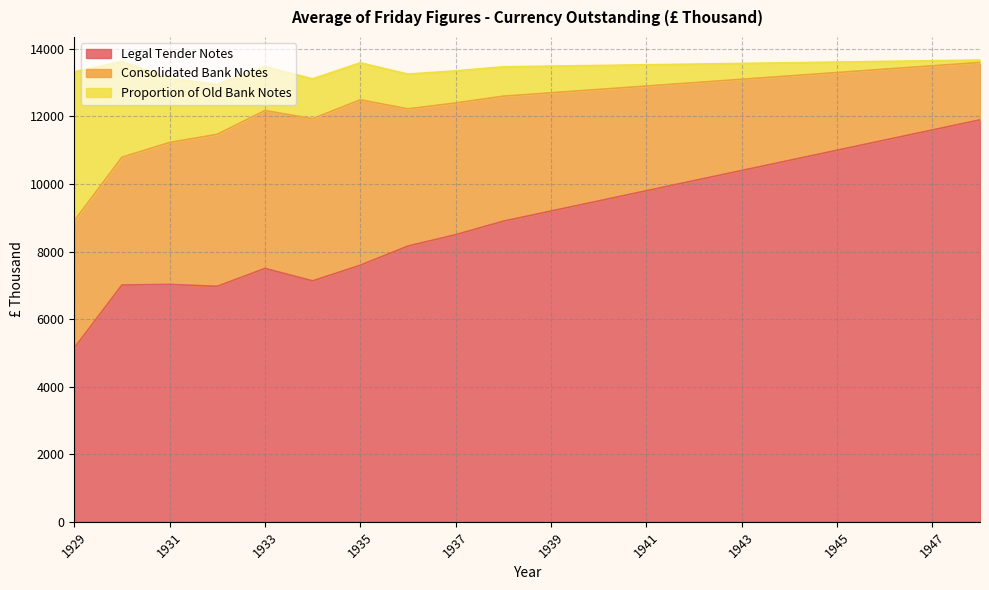

Where does the Legal Tender Notes series first go above 9200?

1940